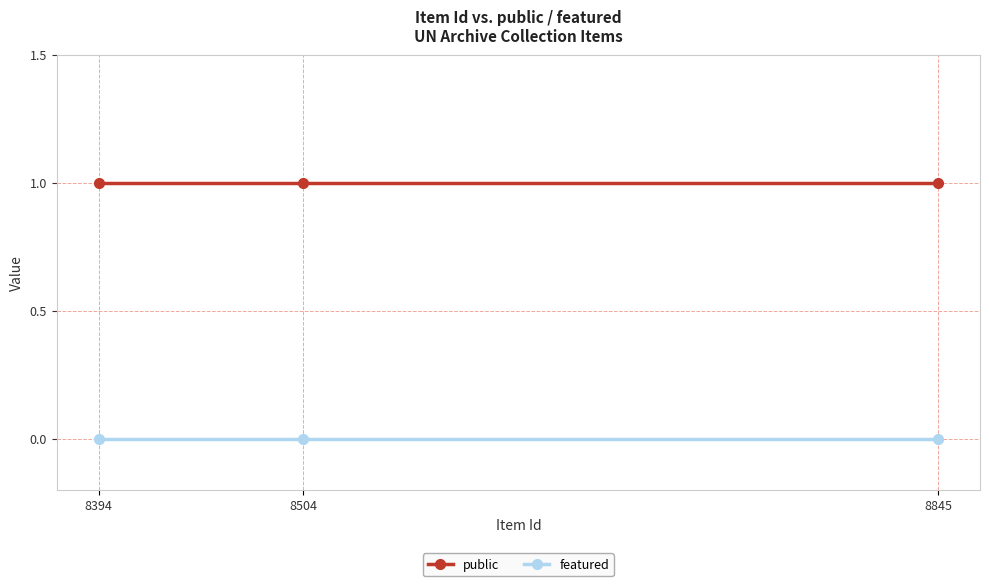

Which series has the largest total across all categories?

public